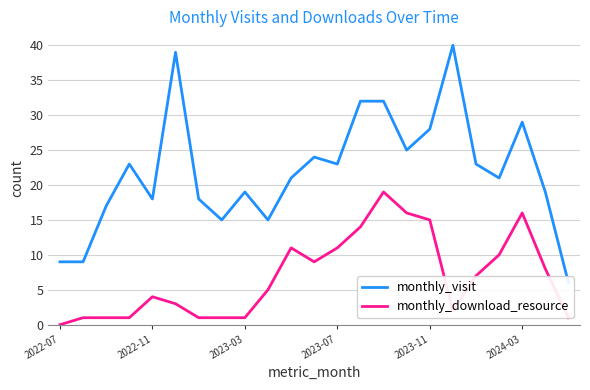

At which category is the sum across all series the highest?

14